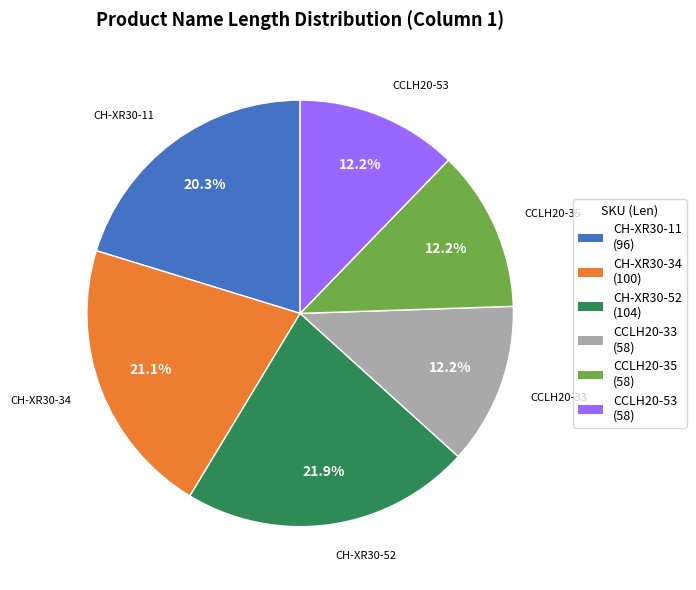

Which category has the biggest portion of the pie?

CH-XR30-52